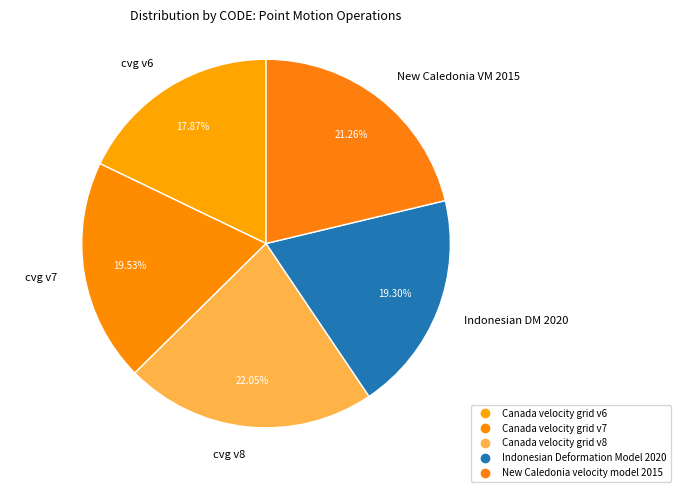

Count the number of slices in the pie.

5